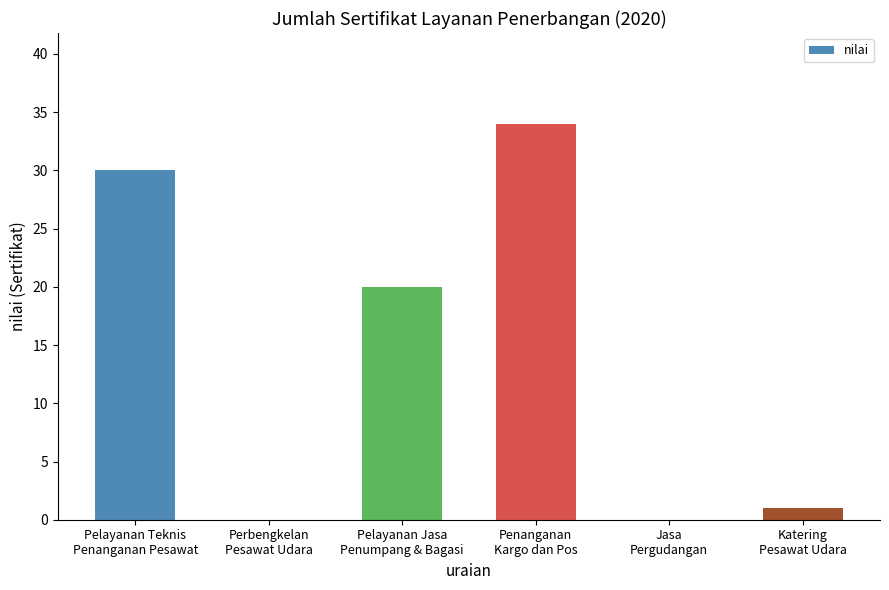

Reading right to left, what are all the values shown in this chart?

Katering
Pesawat Udara=1	Jasa
Pergudangan=0	Penanganan
Kargo dan Pos=34	Pelayanan Jasa
Penumpang & Bagasi=20	Perbengkelan
Pesawat Udara=0	Pelayanan Teknis
Penanganan Pesawat=30